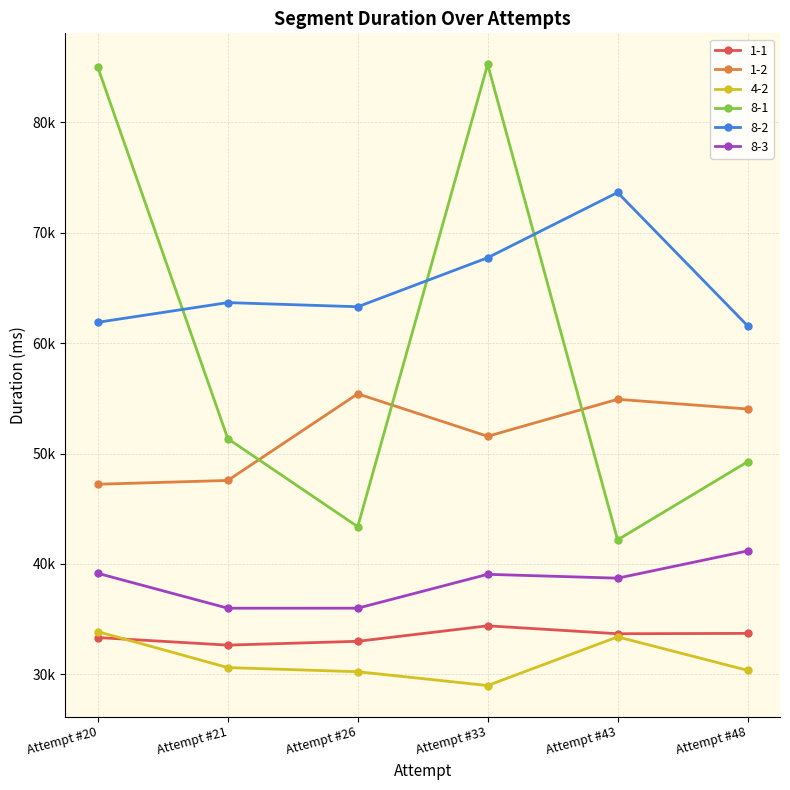

Reading right to left, what are all the values shown in this chart?

1-1: Attempt #48=33720	Attempt #43=33688	Attempt #33=34406	Attempt #26=33003	Attempt #21=32658	Attempt #20=33343
1-2: Attempt #48=54029	Attempt #43=54906	Attempt #33=51558	Attempt #26=55403	Attempt #21=47562	Attempt #20=47219
4-2: Attempt #48=30378	Attempt #43=33404	Attempt #33=29000	Attempt #26=30250	Attempt #21=30624	Attempt #20=33874
8-1: Attempt #48=49251	Attempt #43=42186	Attempt #33=85218	Attempt #26=43374	Attempt #21=51343	Attempt #20=84938
8-2: Attempt #48=61566	Attempt #43=73625	Attempt #33=67719	Attempt #26=63282	Attempt #21=63658	Attempt #20=61876
8-3: Attempt #48=41182	Attempt #43=38718	Attempt #33=39065	Attempt #26=36001	Attempt #21=35999	Attempt #20=39154